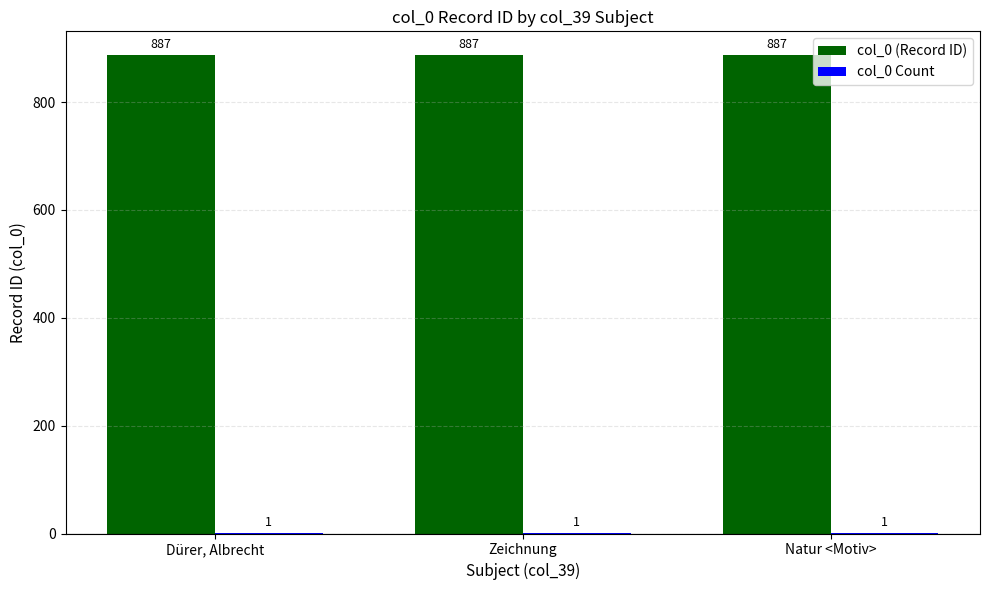

Are the bars grouped side by side (vs. stacked)?

Yes